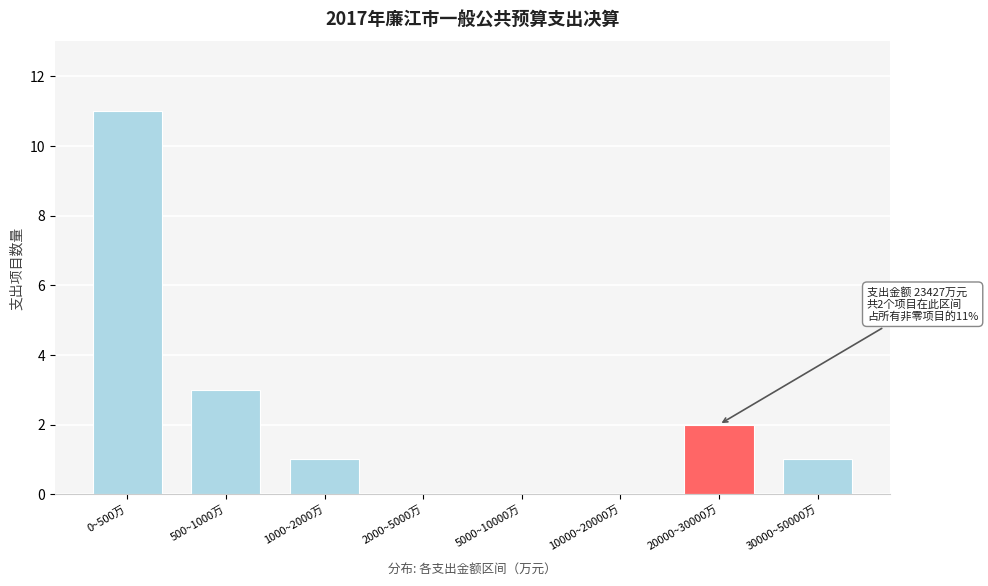

Reading left to right, extract all data points from this chart.

0~500万=11	500~1000万=3	1000~2000万=1	2000~5000万=0	5000~10000万=0	10000~20000万=0	20000~30000万=2	30000~50000万=1